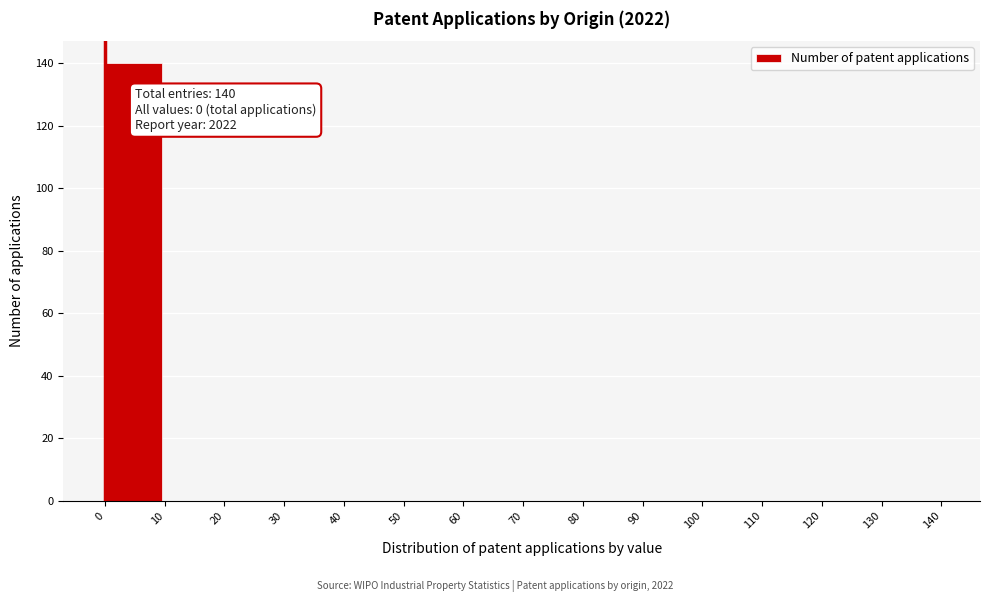

Which range on the x-axis has the tallest bar?

0 to 10